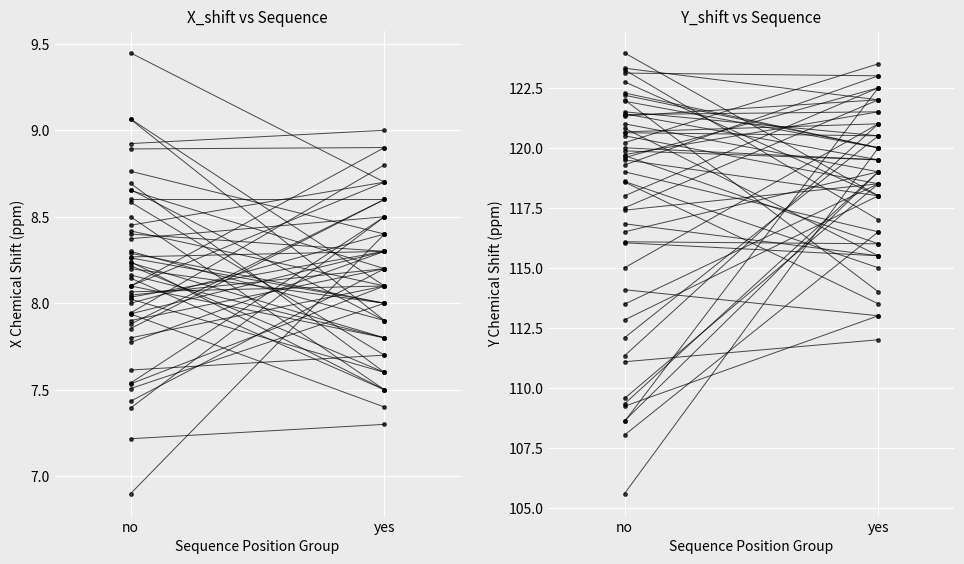

Rank the series by their average value, from highest to lowest.

Y_shift, X_shift